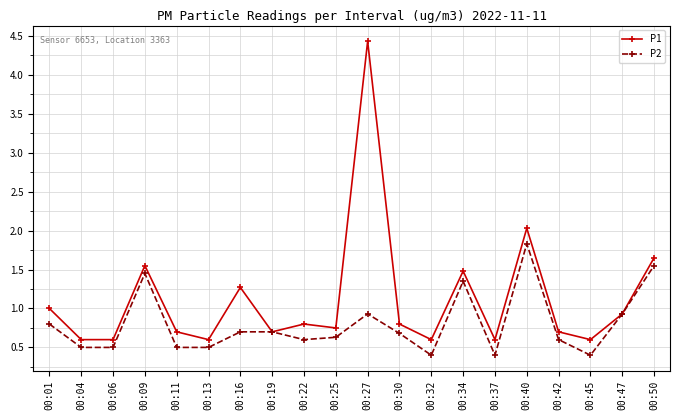

True or false: P1 has a value of 1.0 at 00:01.

True